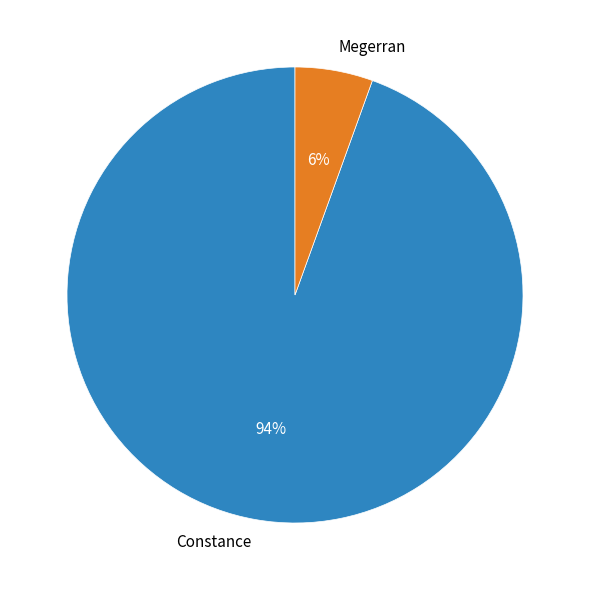

Which has a higher value, Constance or Megerran?

Constance